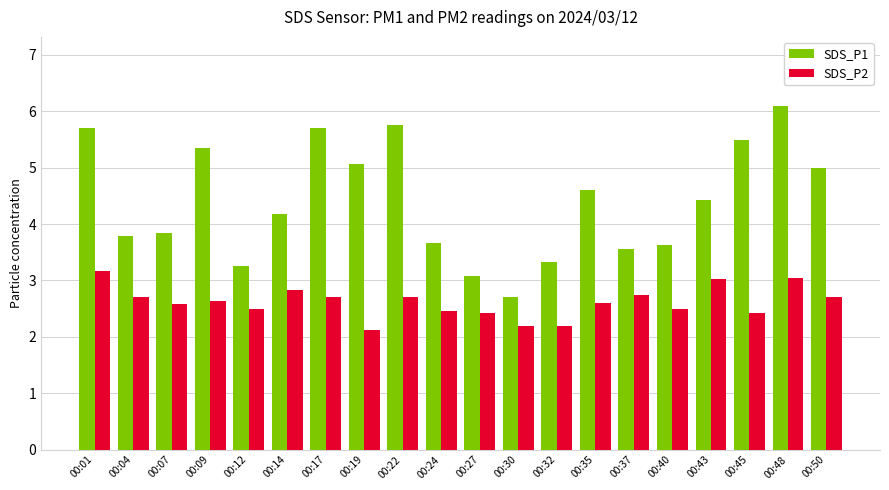

The value of SDS_P1 at 00:22 is 5.8. True or false?

True